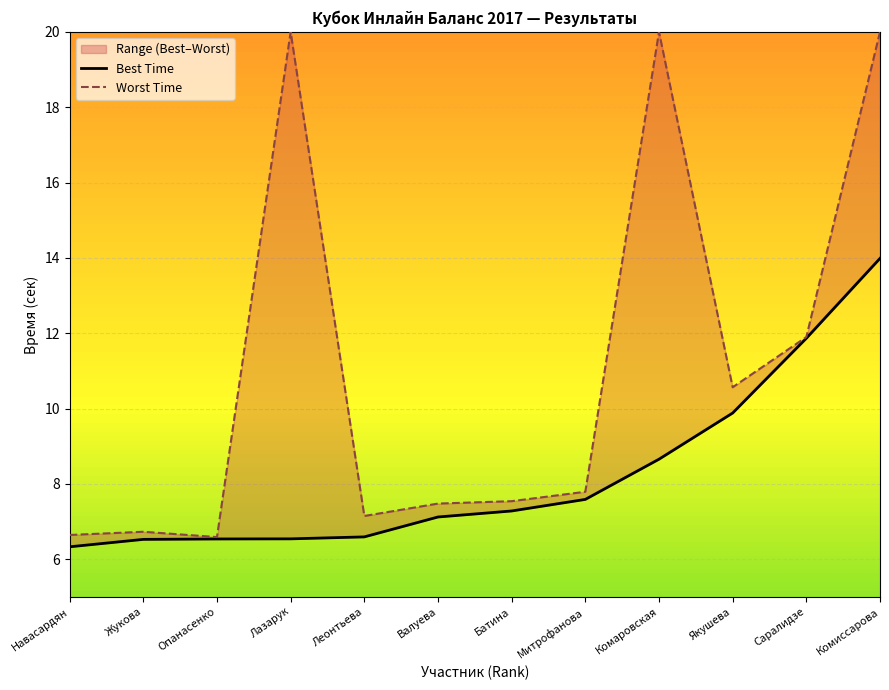

How many lines are shown in the chart?

2